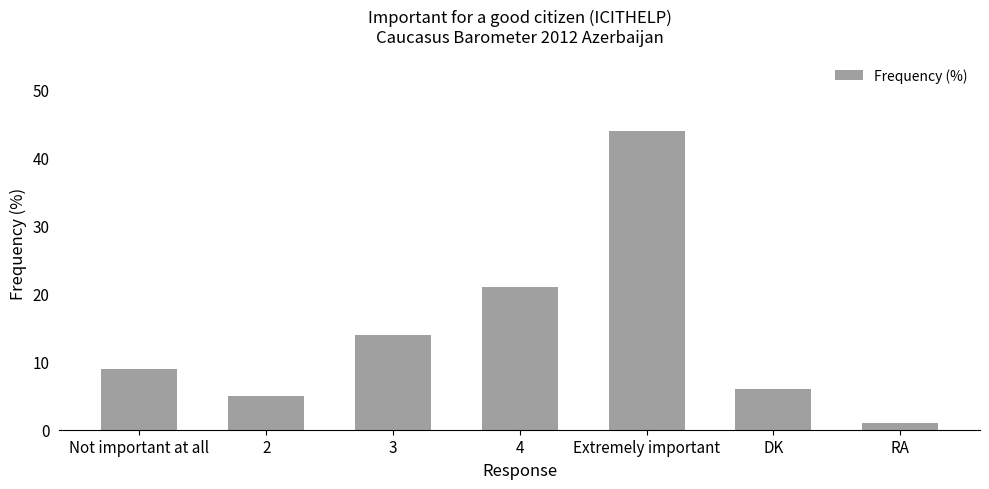

What is the label of the 7th bar from the left?

RA